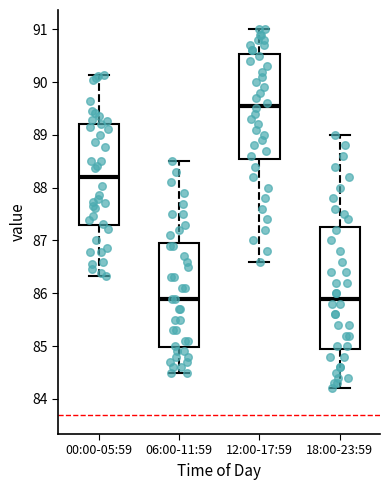

Reading left to right, read every box against the y-axis: the position of its median line, the range the box covers, and the ends of its whiskers. The values are not printed on the chart, so give them approximately, as read against the axis.

00:00-05:59: median 88.2, box 87.3 to 89.2, whiskers 86.3 to 90.1
06:00-11:59: median 85.9, box 85.0 to 87.0, whiskers 84.5 to 88.5
12:00-17:59: median 89.6, box 88.6 to 90.5, whiskers 86.6 to 91.0
18:00-23:59: median 85.9, box 85.0 to 87.3, whiskers 84.2 to 89.0